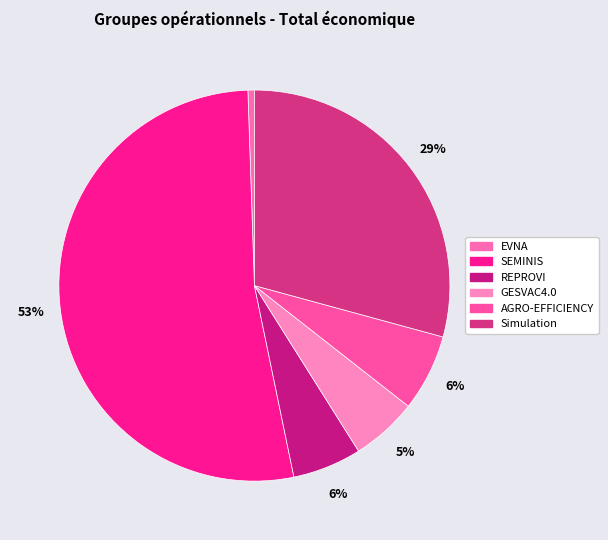

Which category has the smallest portion of the pie?

EVNA